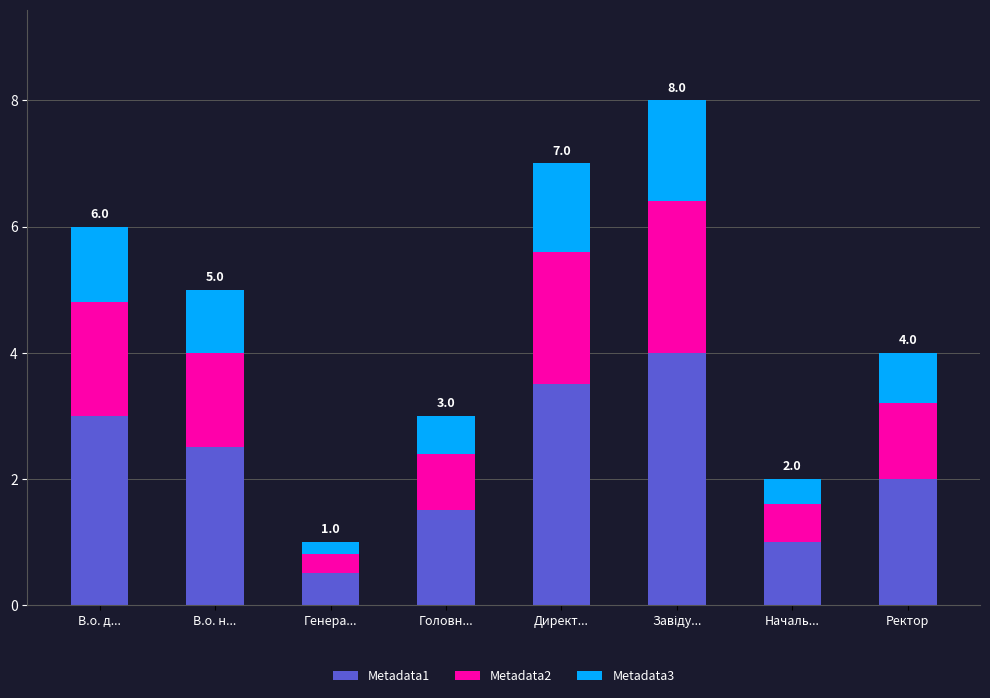

Reading left to right, what are the values for Metadata1?

3.0	2.5	0.5	1.5	3.5	4.0	1.0	2.0